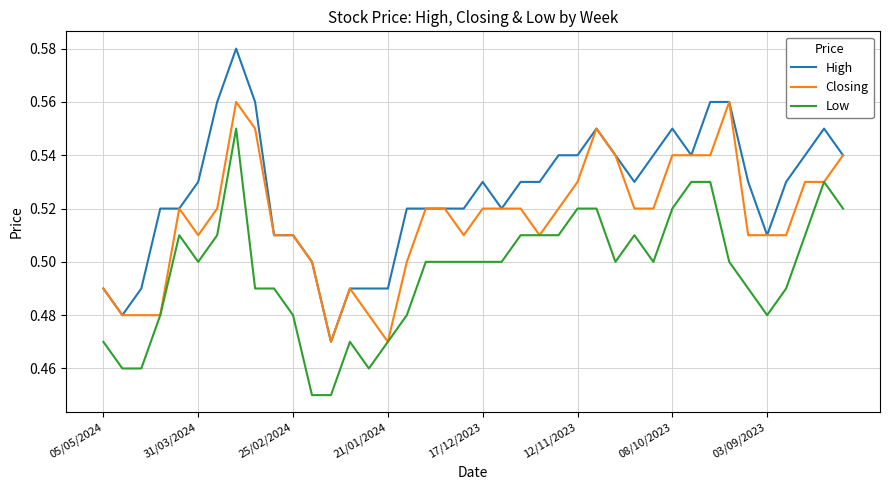

Which series has the largest total across all categories?

High